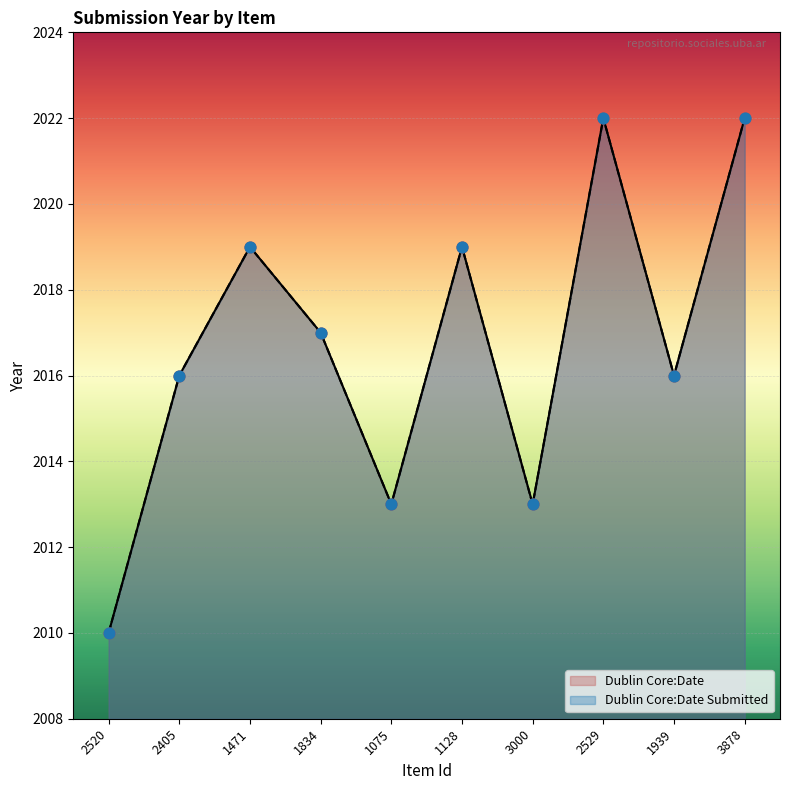

Which series has the largest Y range (max minus min)?

Dublin Core:Date